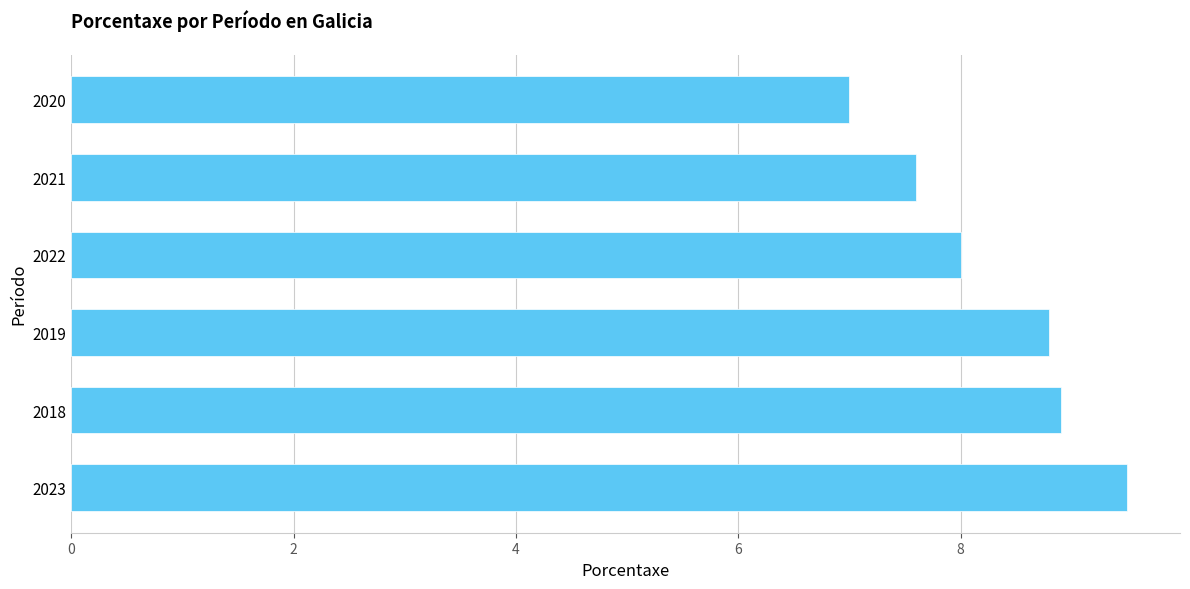

How many distinct data groups are displayed?

1